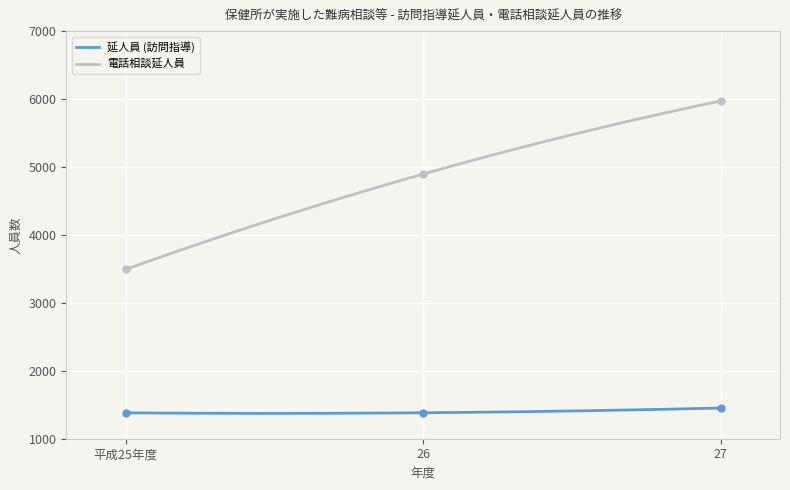

Rank the series at 26 from lowest to highest value.

延人員 (訪問指導), 電話相談延人員